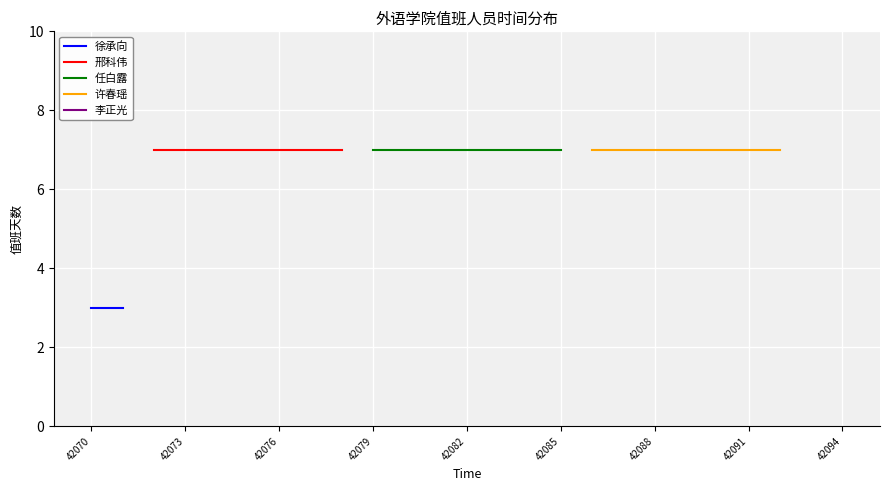

Is the value of 徐承向 at 42082 greater than the value of 任白露 at 42076?

No